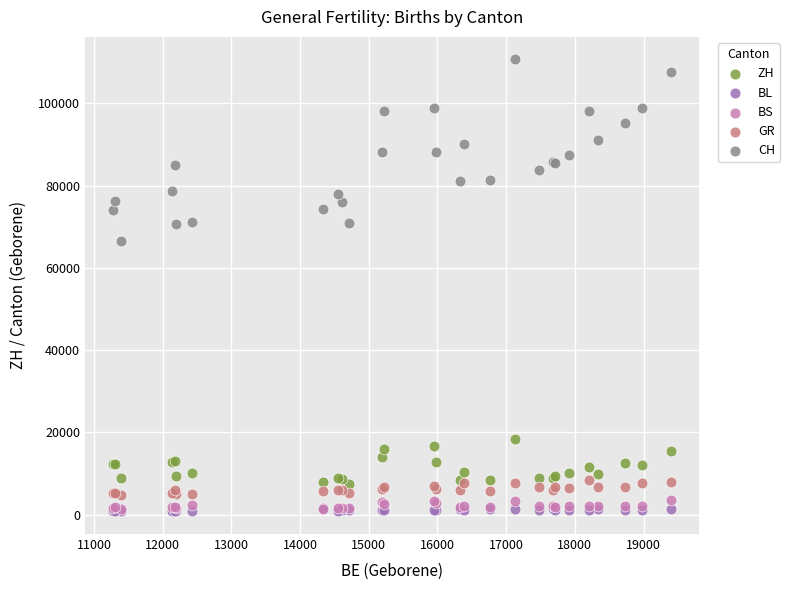

What are all the series names shown in the legend?

ZH, BL, BS, GR, CH